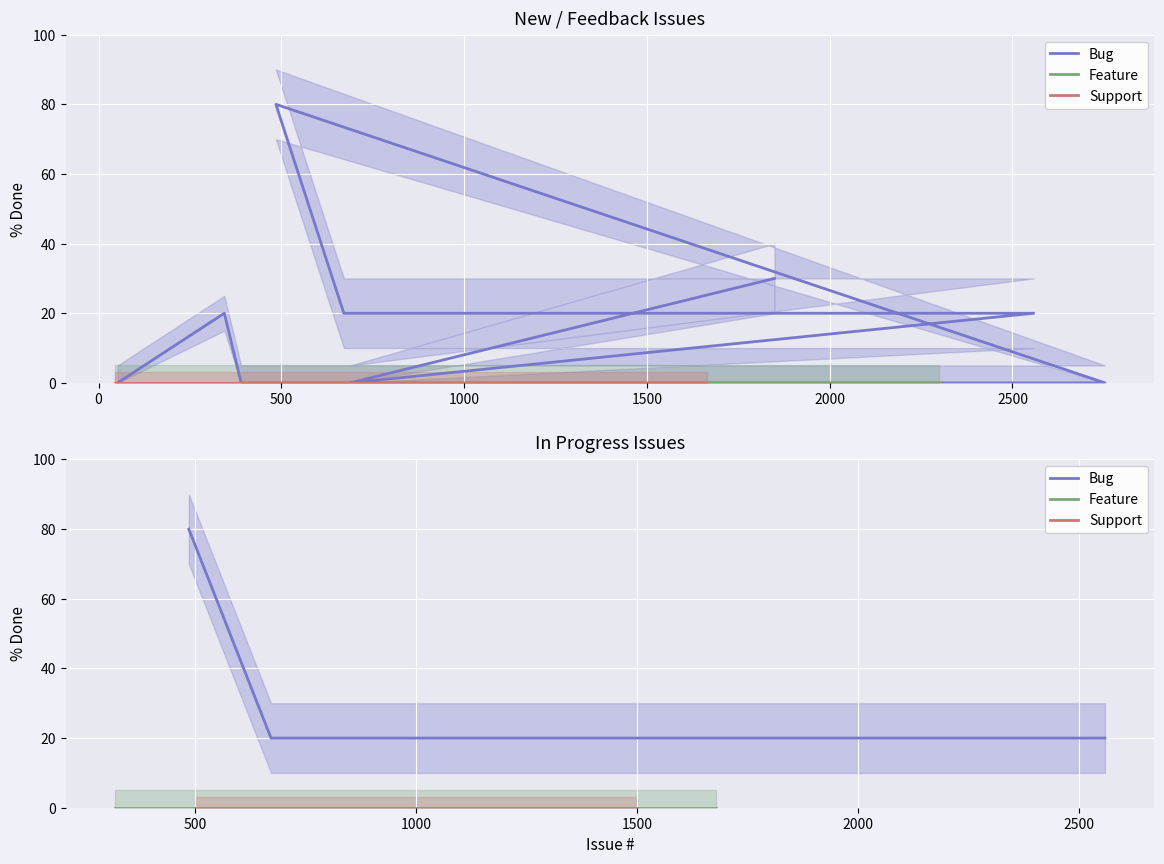

How many lines are shown in the chart?

3